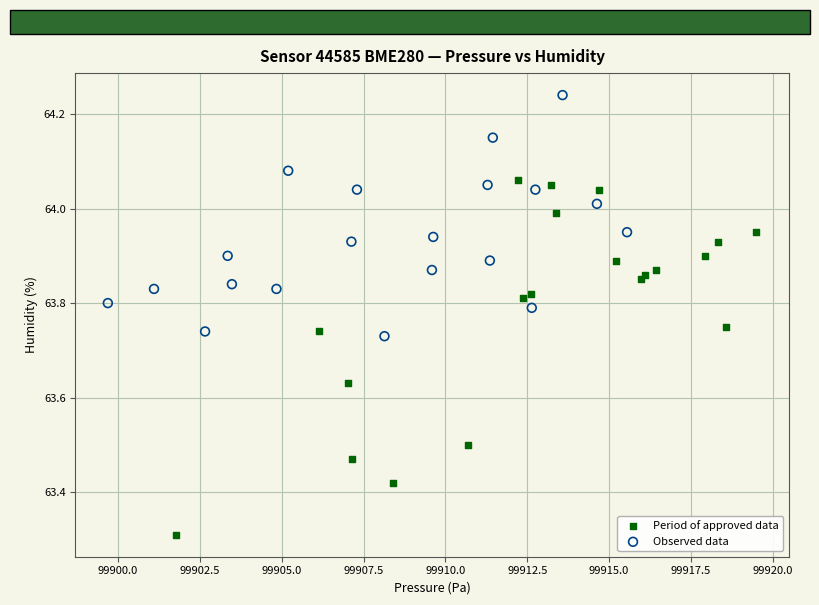

What are all the series names shown in the legend?

Period of approved data, Observed data